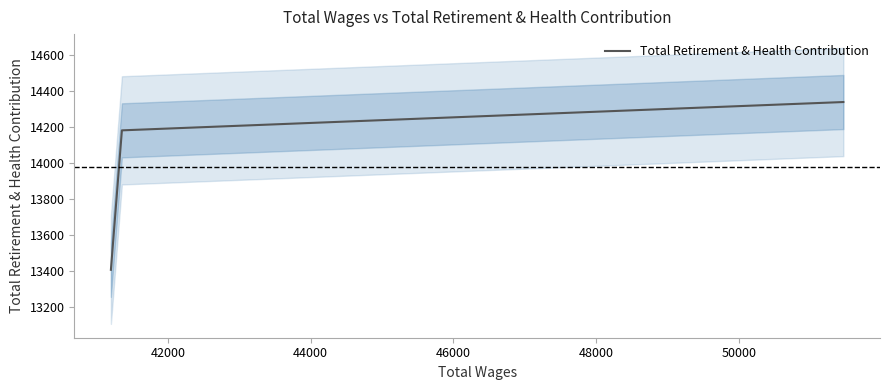

What is the maximum value for Total Retirement & Health Contribution?

14337